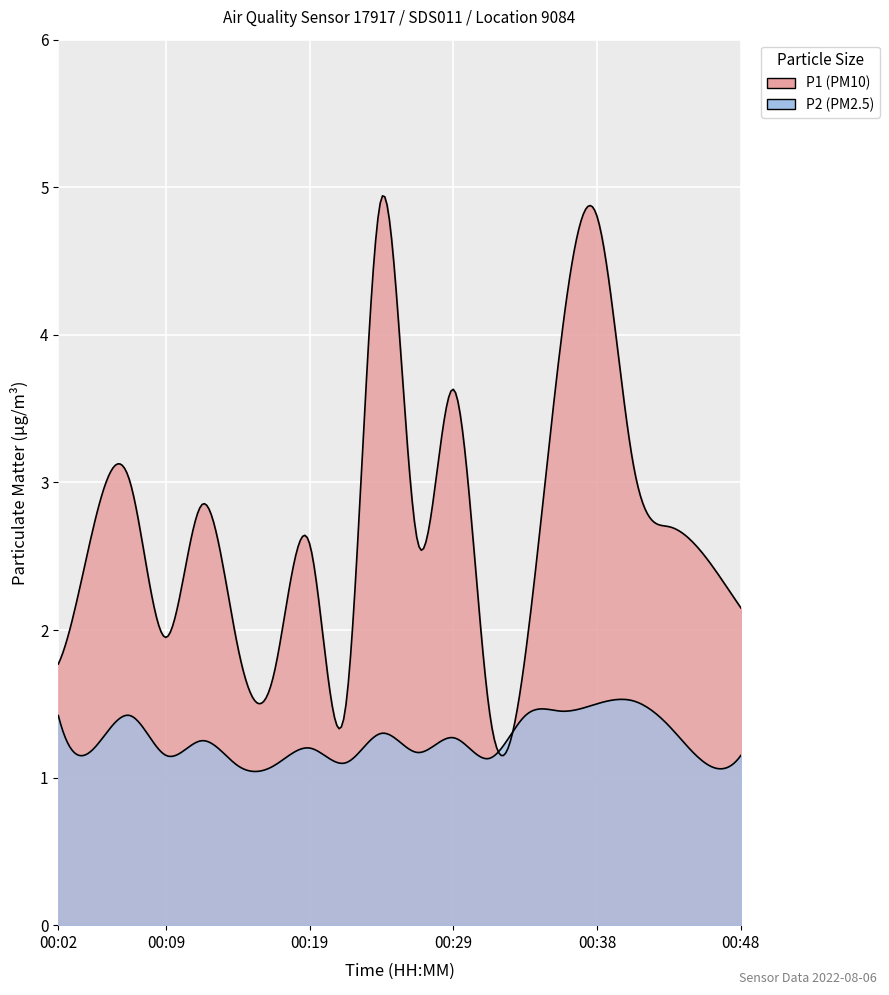

Which label corresponds to the smallest value in the chart?

00:14